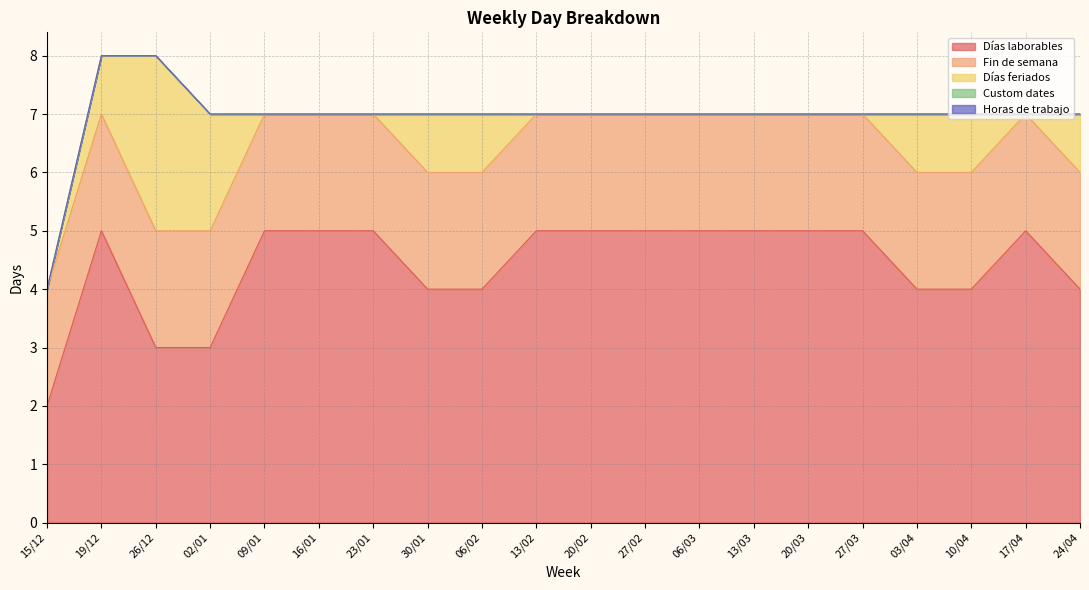

Which category has the highest value in the Fin de semana series?

15/12